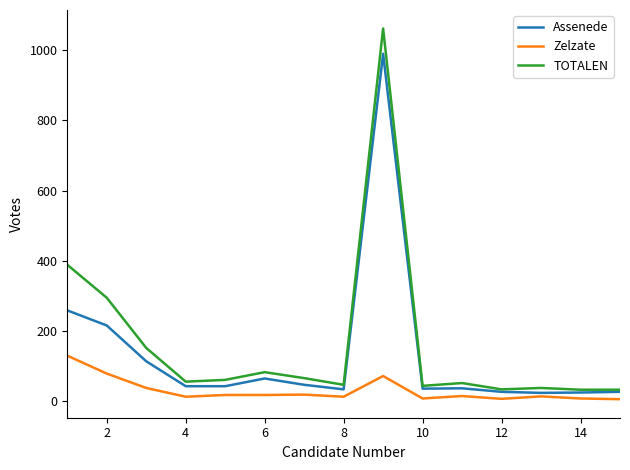

True or false: TOTALEN and Zelzate cross at least once.

False